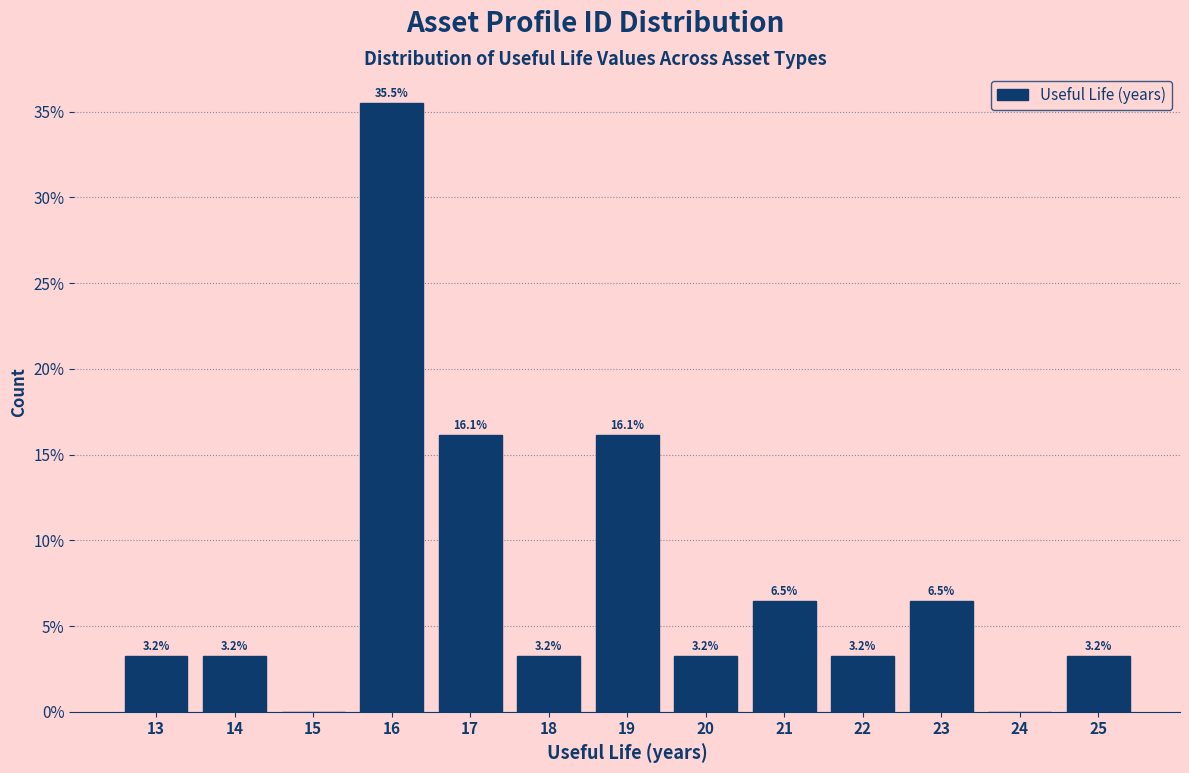

Which range on the x-axis has the tallest bar?

15.5 to 16.5